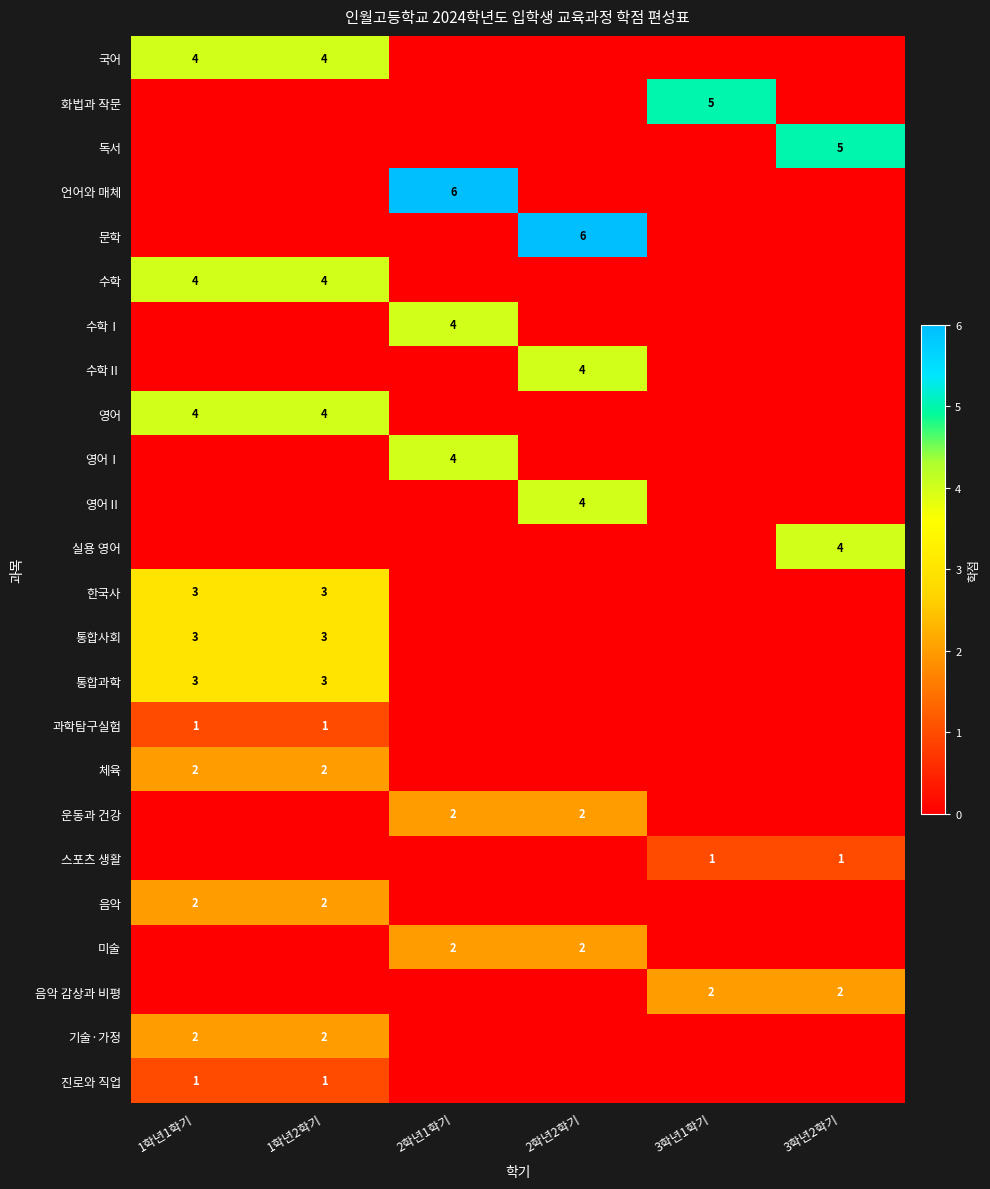

Is the value of 운동과 건강 at 2학년1학기 greater than the value of 실용 영어 at 3학년2학기?

No